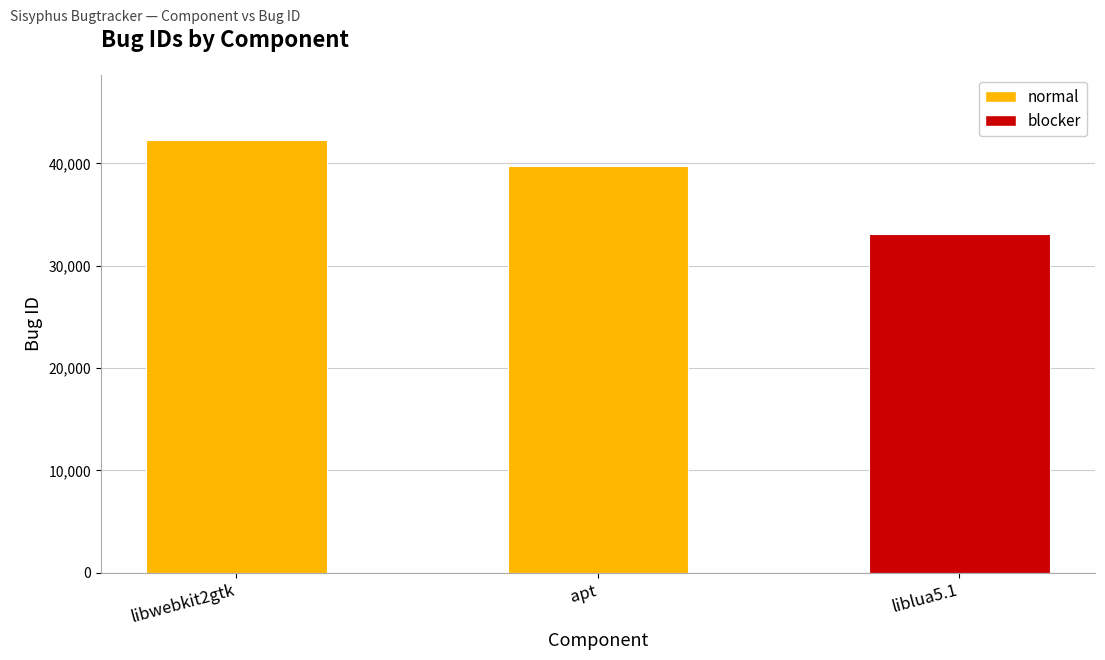

Is it true that the value at liblua5.1 is 49879?

False